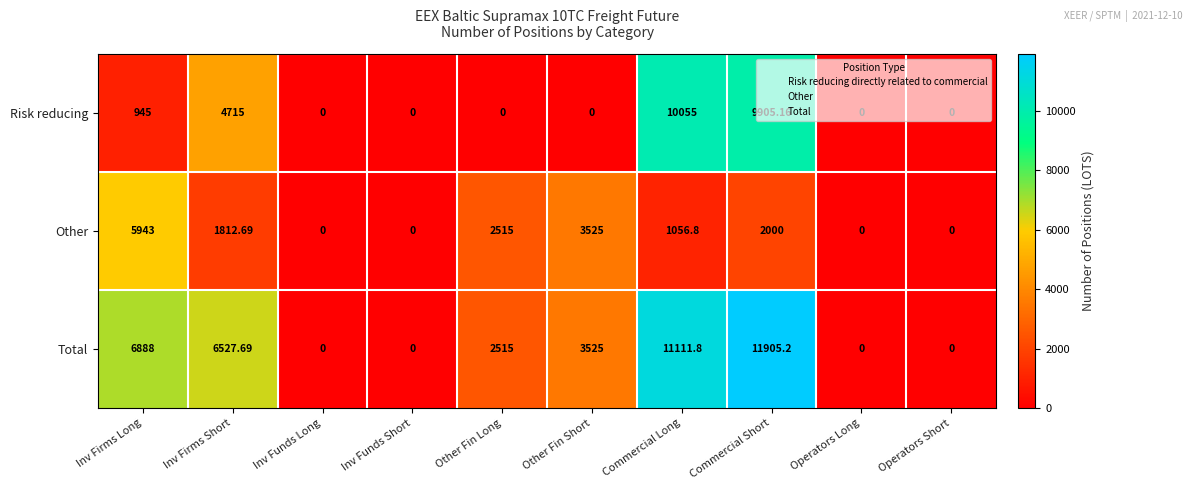

List the series in order of their peak value, highest first.

Total, Risk reducing, Other